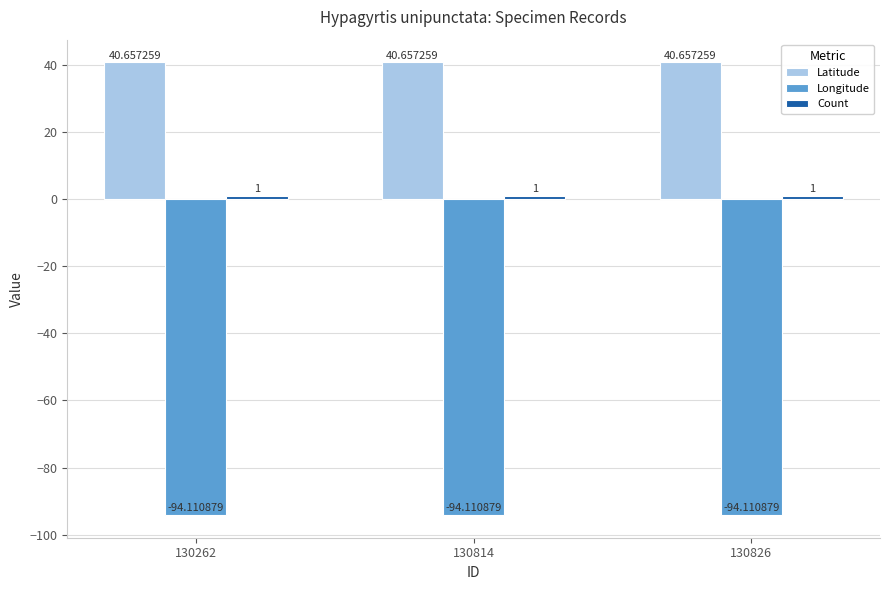

What is the sum of all Longitude values?

-282.3